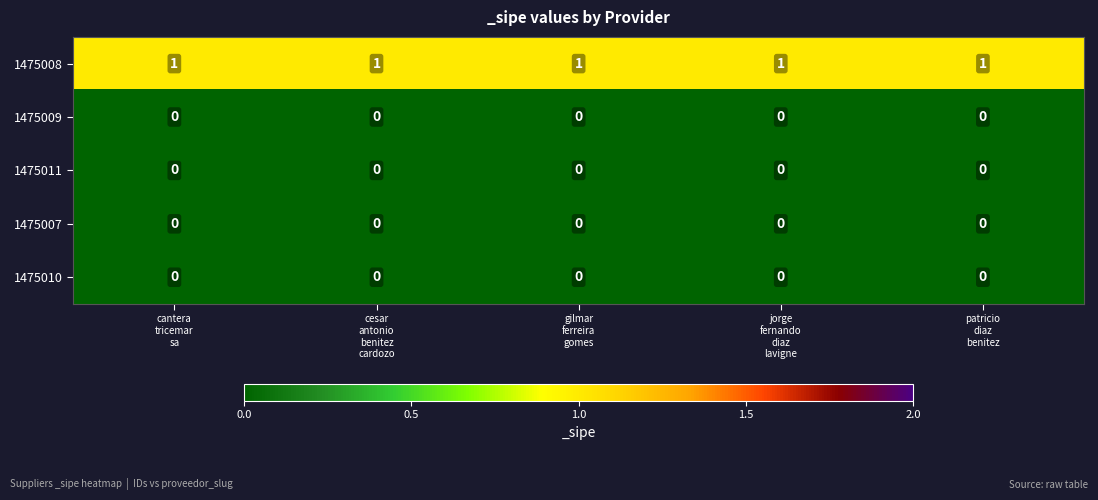

Which series has the largest total across all categories?

1475008